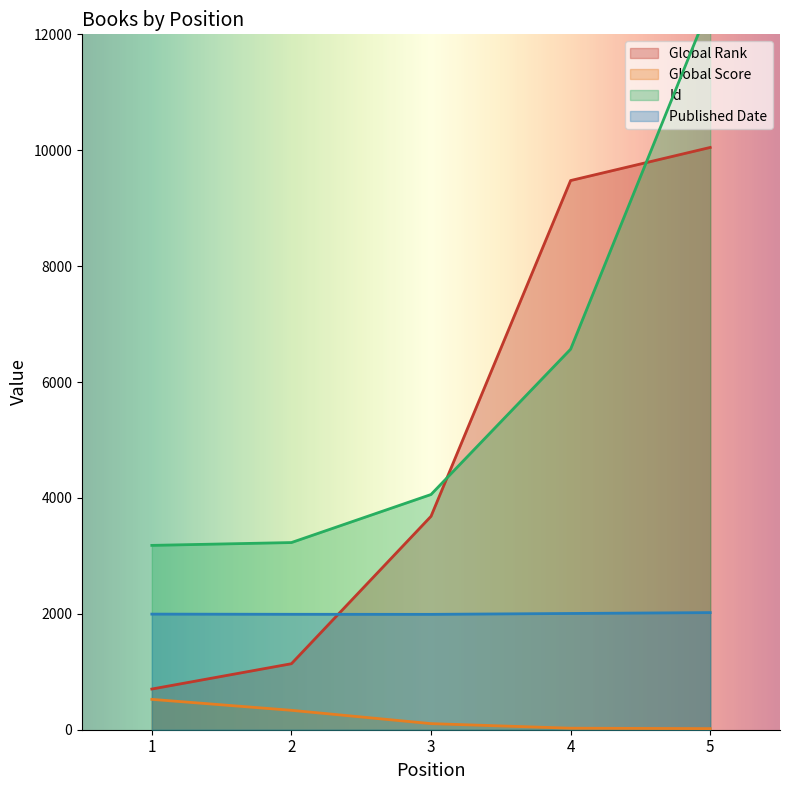

Rank the series by their average value, from lowest to highest.

Global Score, Published Date, Global Rank, Id